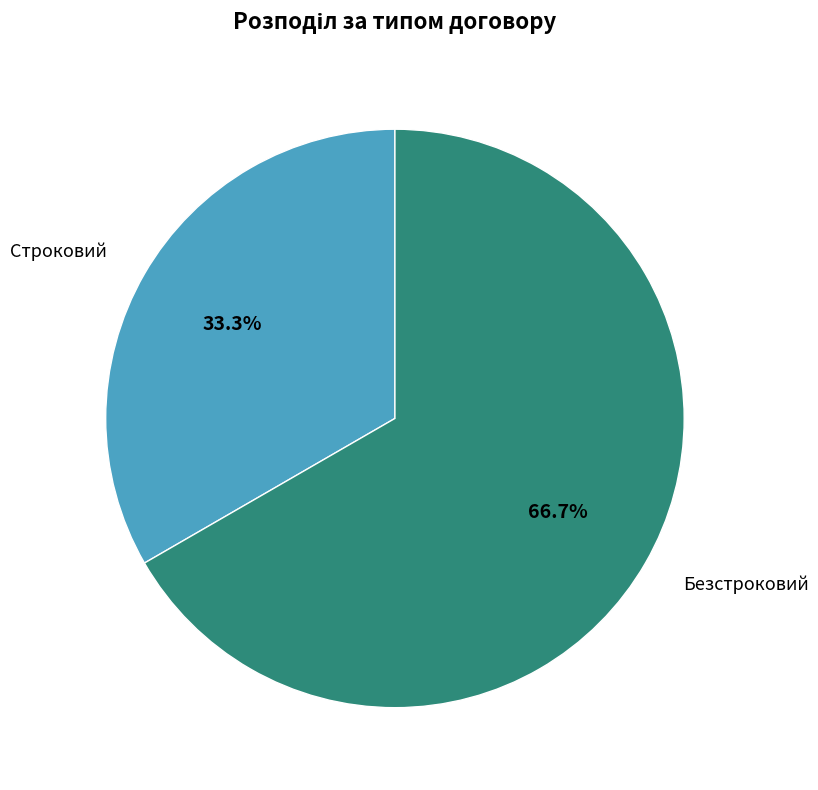

What is the majority slice?

Безстроковий